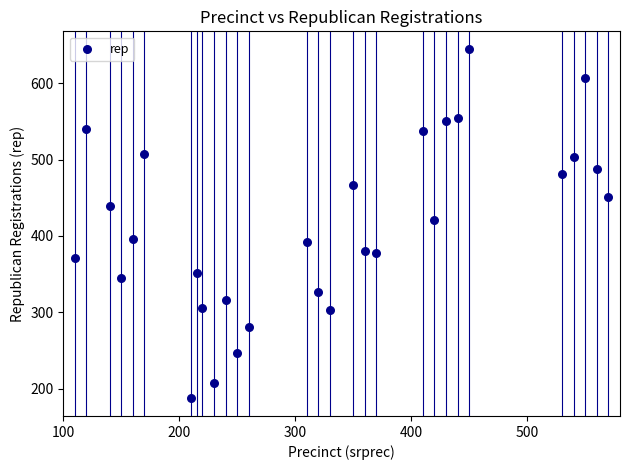

What is the range of Y values (max minus min)?

458